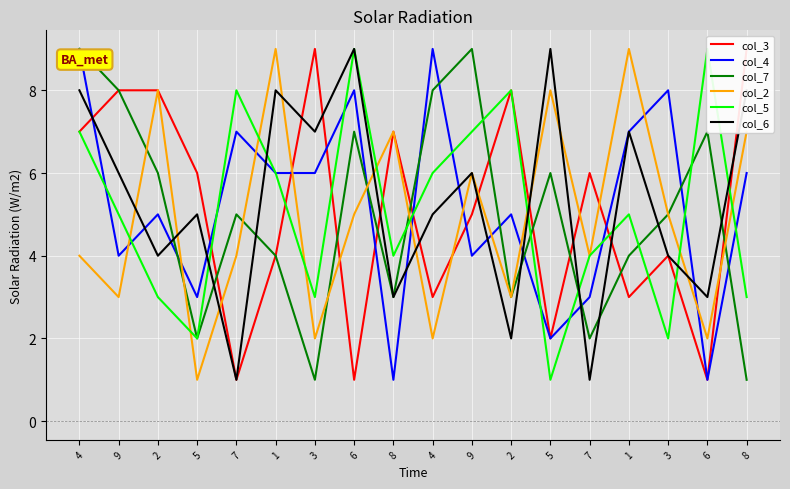

How many interior local valleys does the col_3 series have?

6